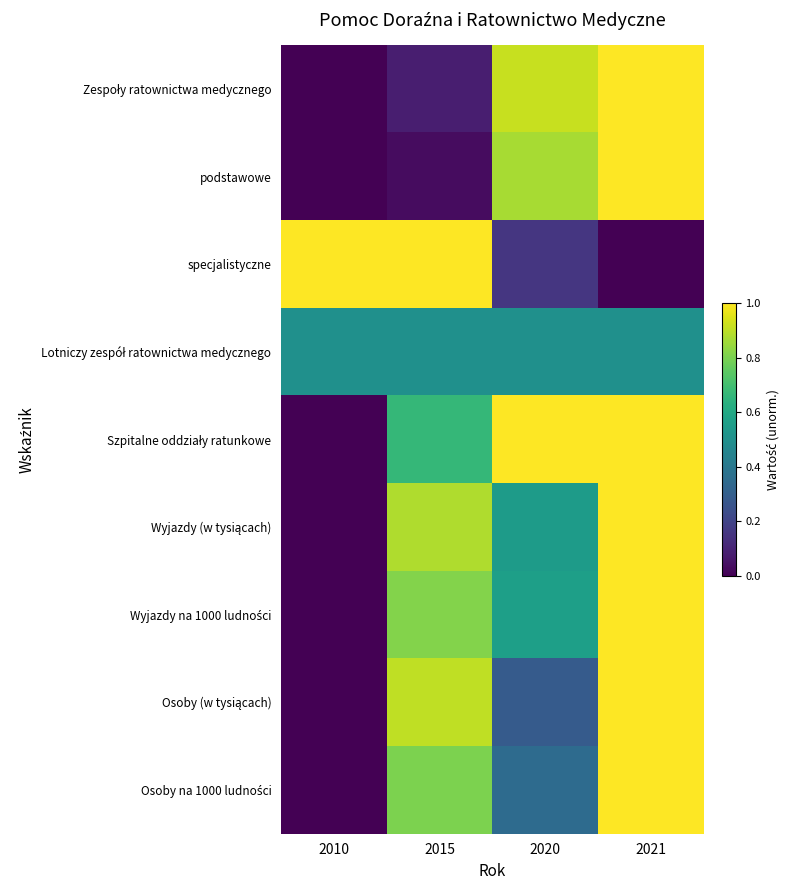

What is the maximum value shown in the chart?

1.0